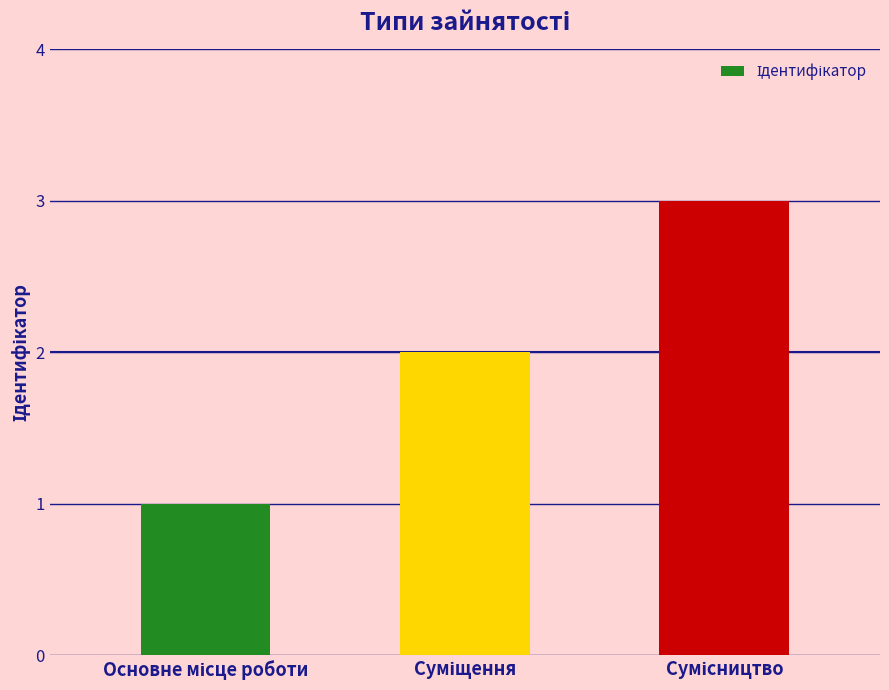

Count the number of categories in the chart.

3